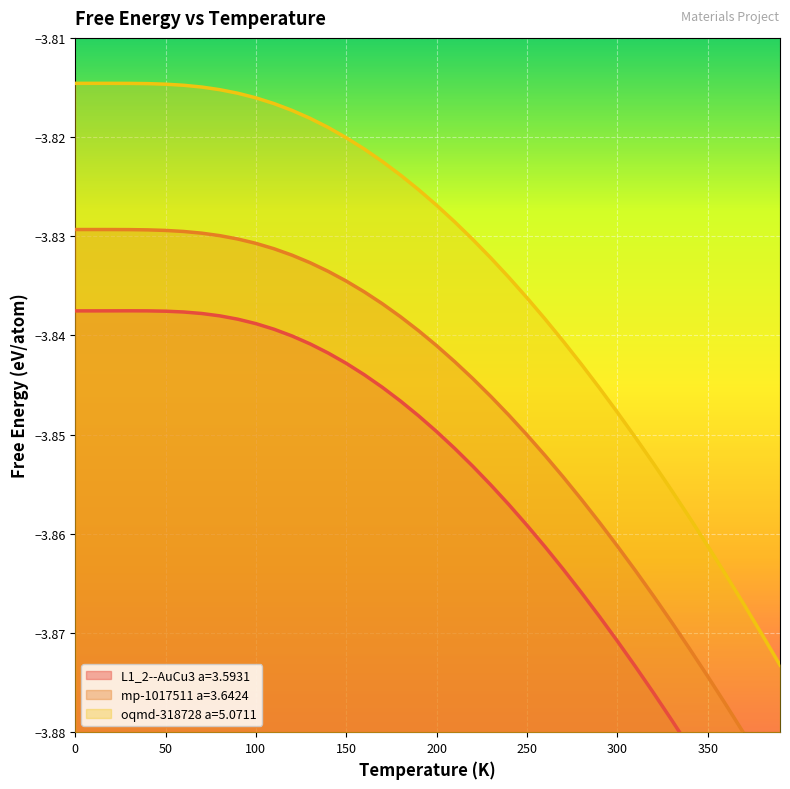

What are all the series names shown in the legend?

L1_2--AuCu3 a=3.5931, mp-1017511 a=3.6424, oqmd-318728 a=5.0711